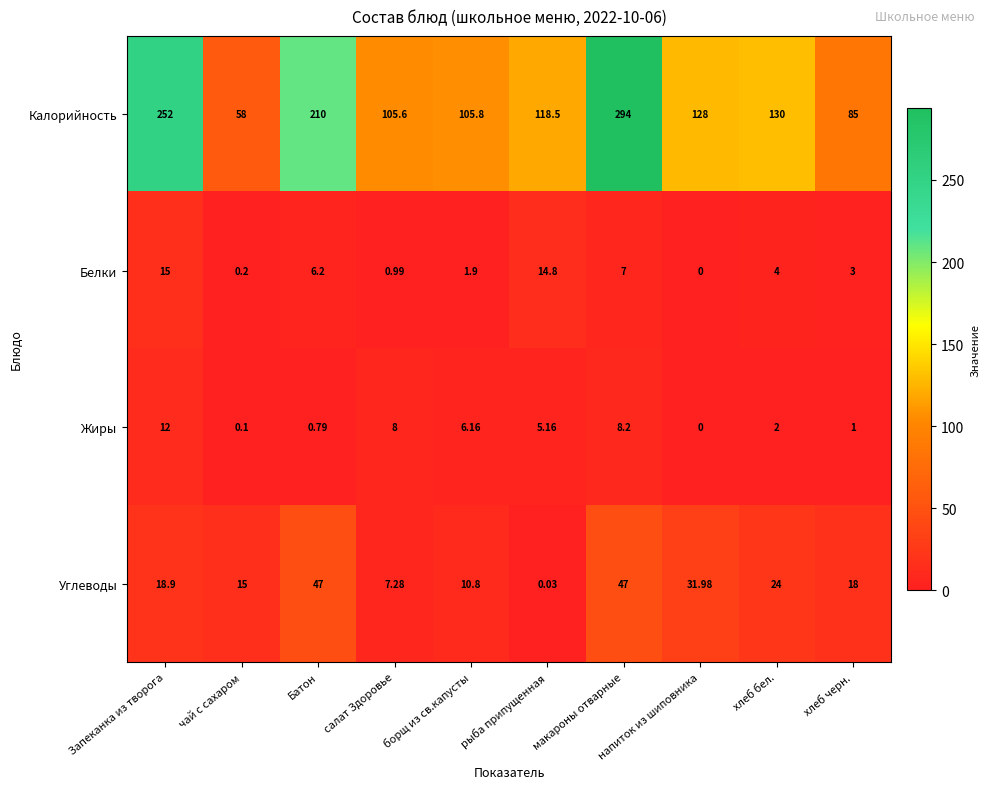

What is the difference between the highest and lowest values at макароны отварные?

287.0